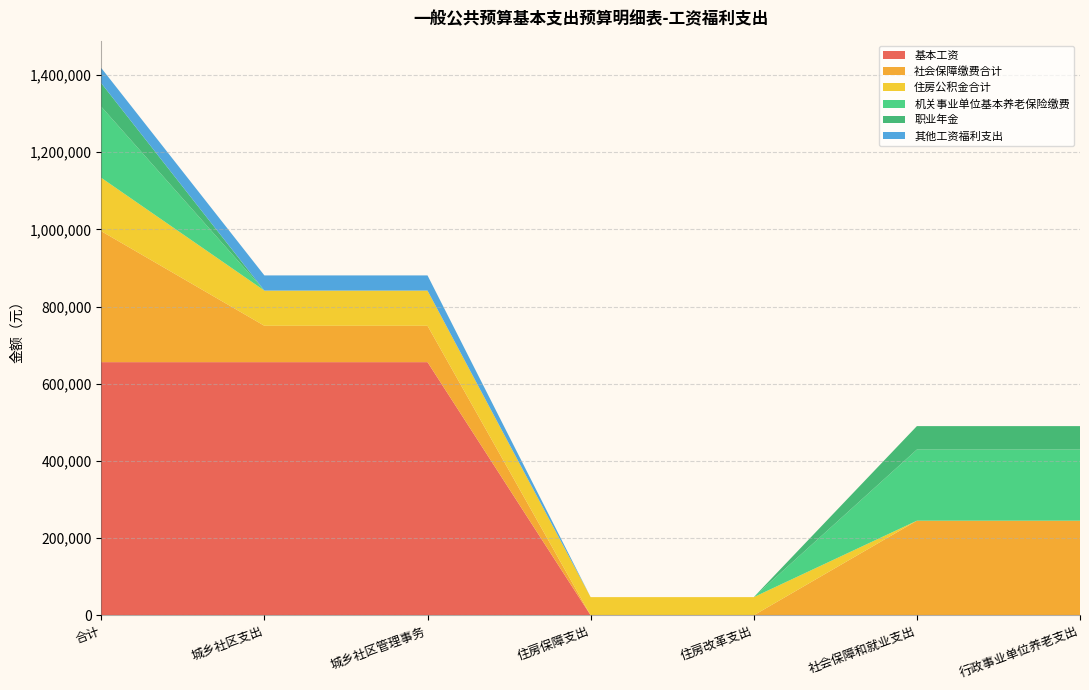

Reading left to right, transcribe all the data shown in this chart.

基本工资: 656016.0	656016.0	656016.0	0.0	0.0	0.0	0.0
社会保障缴费合计: 339370.6	94241.3	94241.3	0.0	0.0	245129.3	245129.3
住房公积金合计: 138270.2	91153.4	91153.4	47116.8	47116.8	0.0	0.0
机关事业单位基本养老保险缴费: 184360.3	0.0	0.0	0.0	0.0	184360.3	184360.3
职业年金: 60769.0	0.0	0.0	0.0	0.0	60769.0	60769.0
其他工资福利支出: 39361.0	39361.0	39361.0	0.0	0.0	0.0	0.0